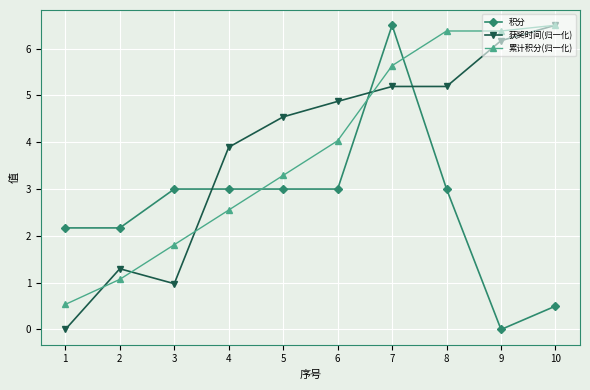

What is the difference between the highest and lowest values at 7?

1.3